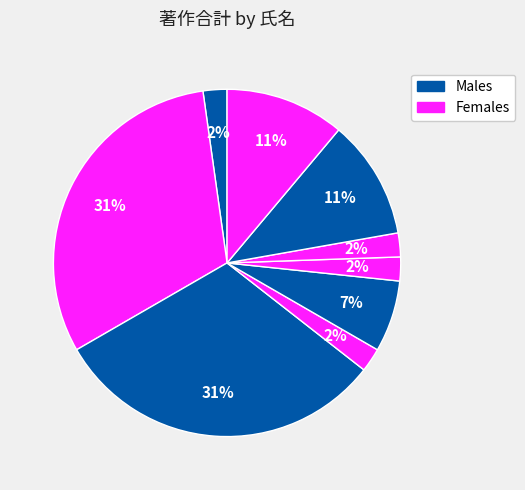

How many segments does this pie chart have?

9